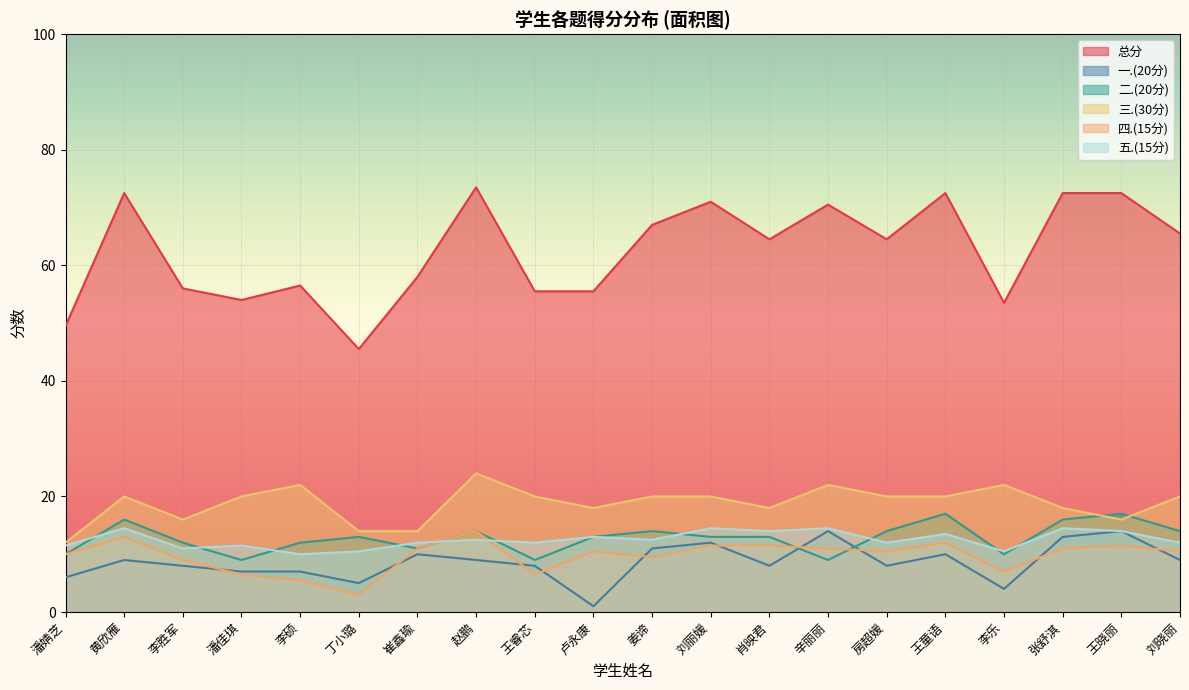

Rank the series by their maximum value, from lowest to highest.

一.(20分), 四.(15分), 五.(15分), 二.(20分), 三.(30分), 总分